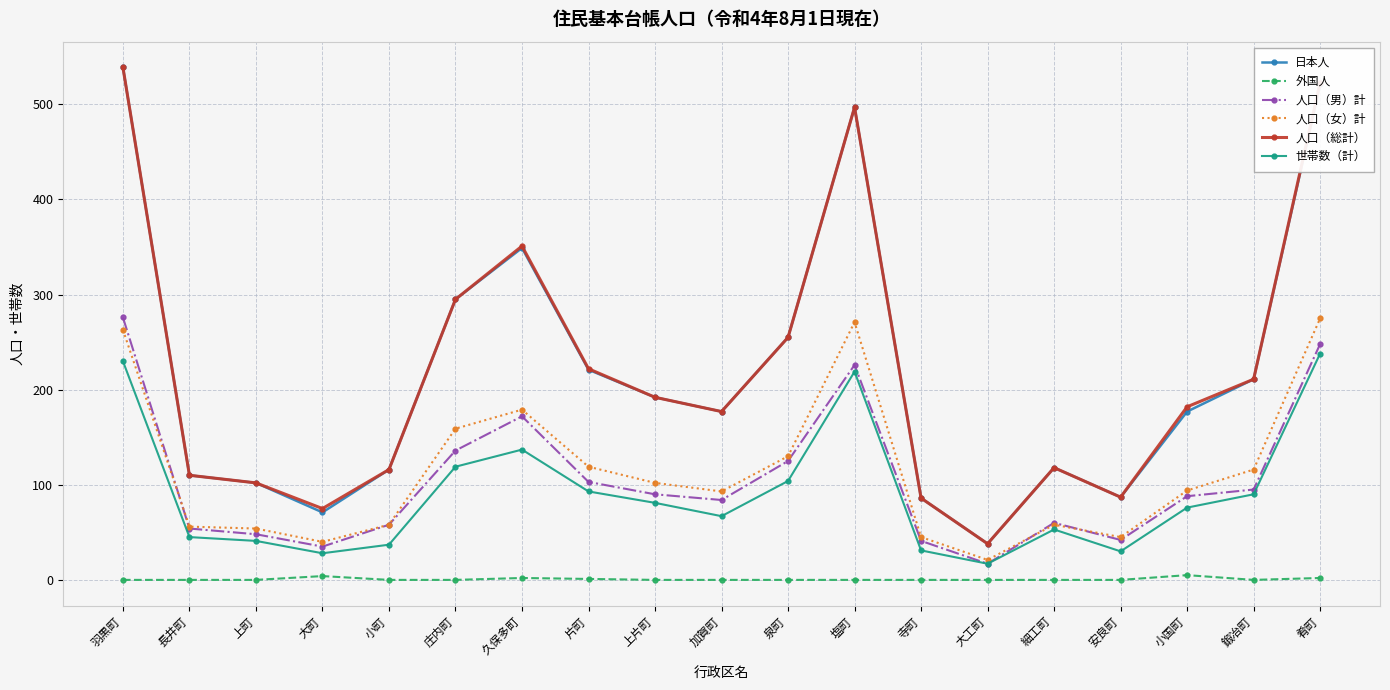

What is the difference between the maximum and minimum values in the 人口（総計） series?

501